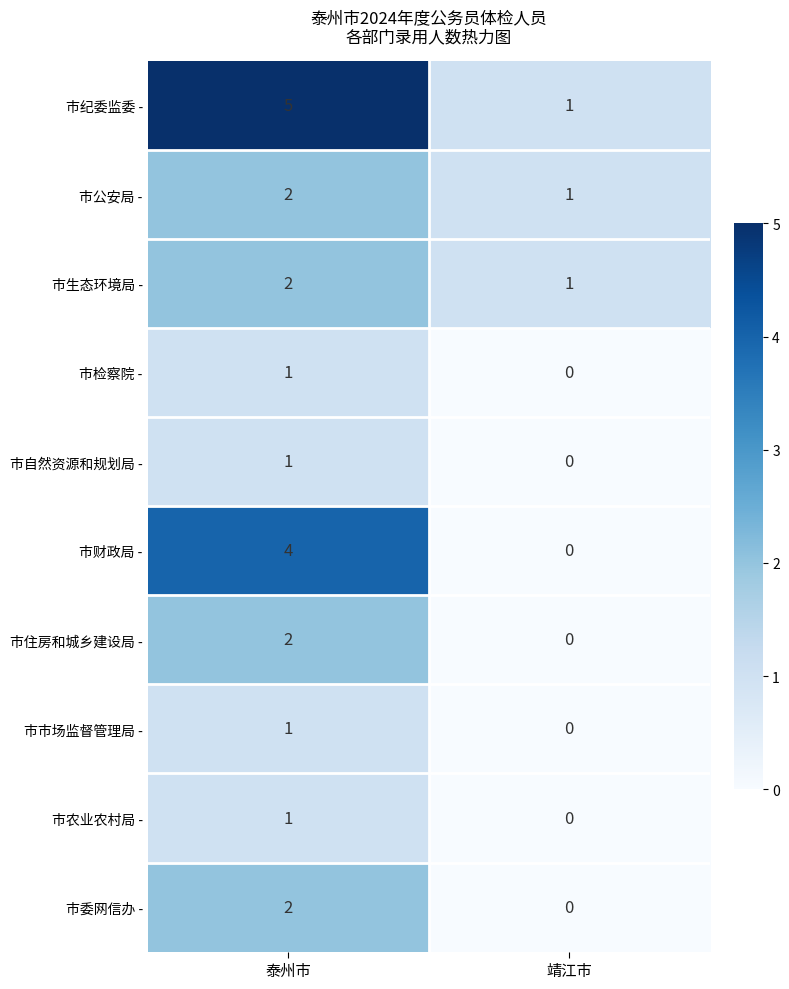

What is the sum of all 市生态环境局 - values?

3